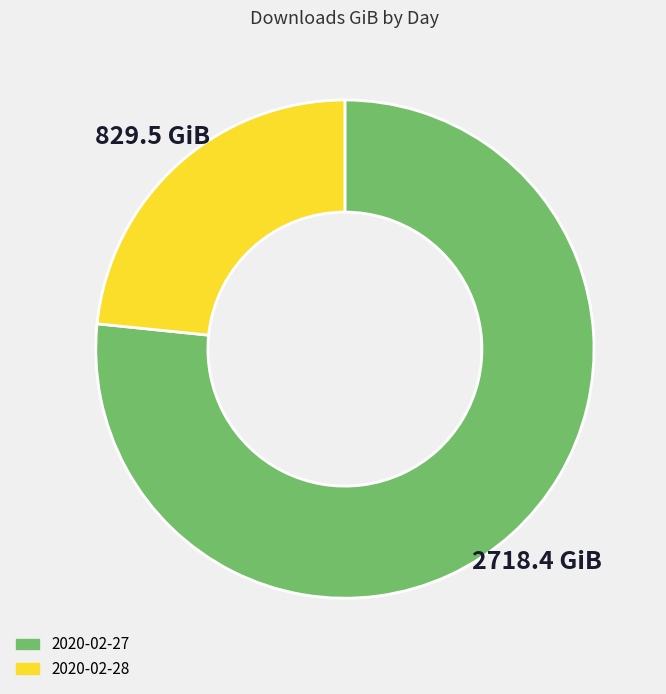

Between 2020-02-27 and 2020-02-28, which is larger?

2020-02-27